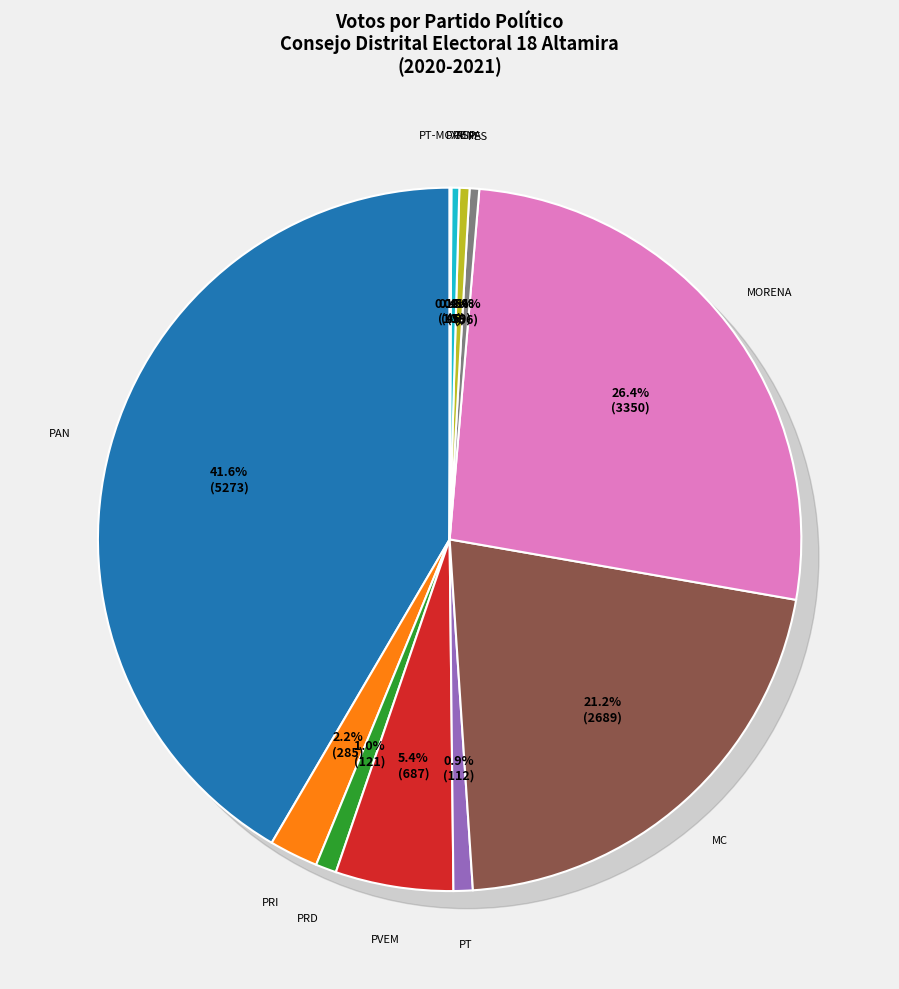

Rank the categories by value from highest to lowest.

PAN, MORENA, MC, PVEM, PRI, PRD, PT, PES, FXM, RSP, PT-MORENA